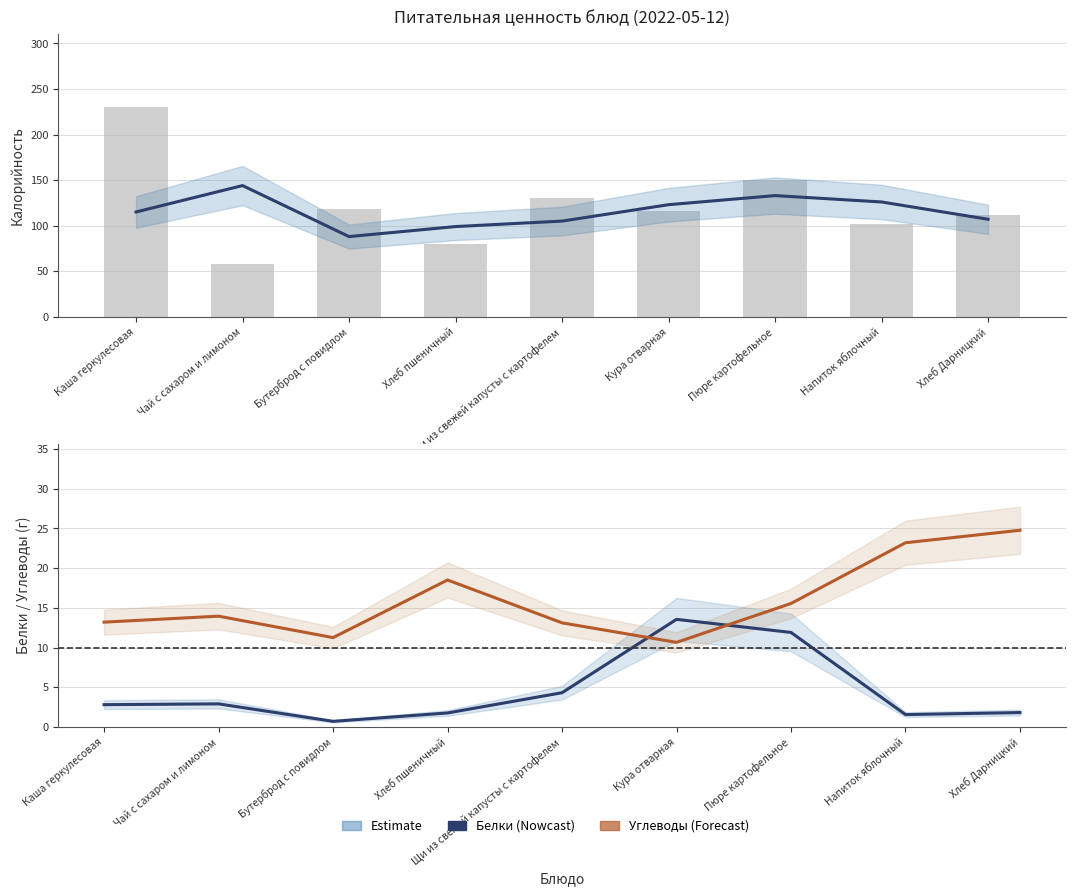

What is the label of the 3rd bar from the left?

Бутерброд с повидлом